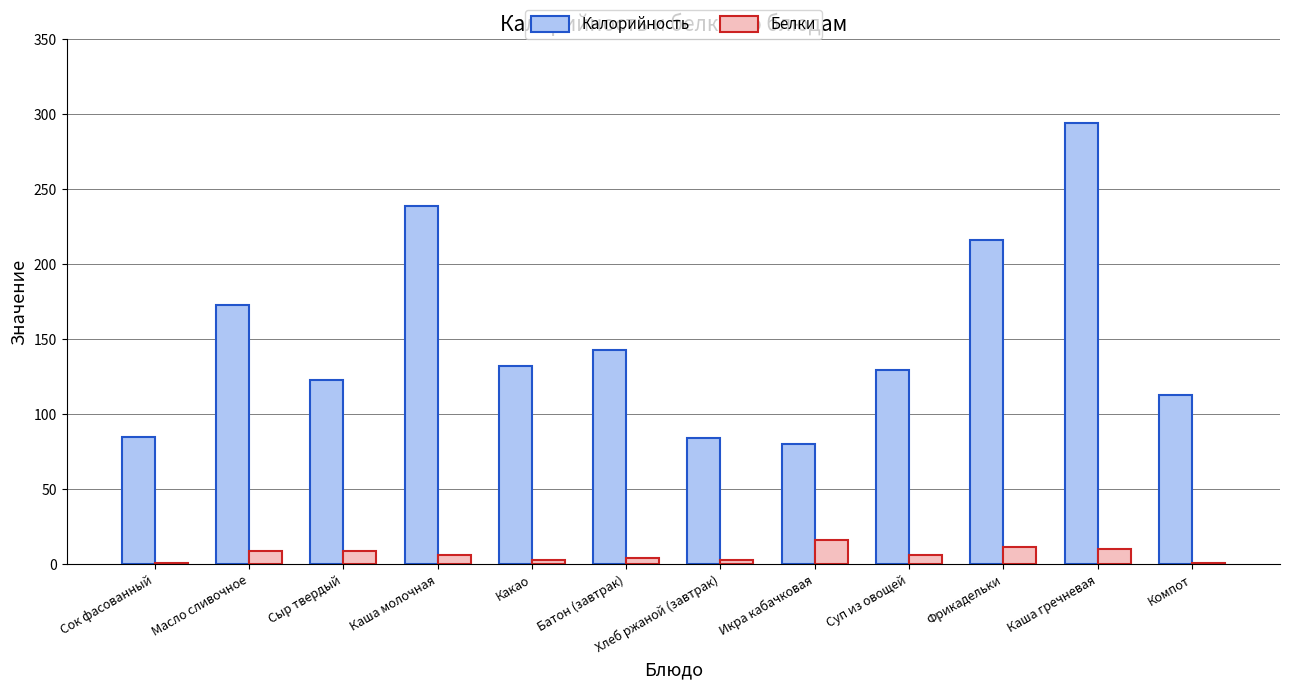

What is the total value across all series at Сыр твердый?

131.1